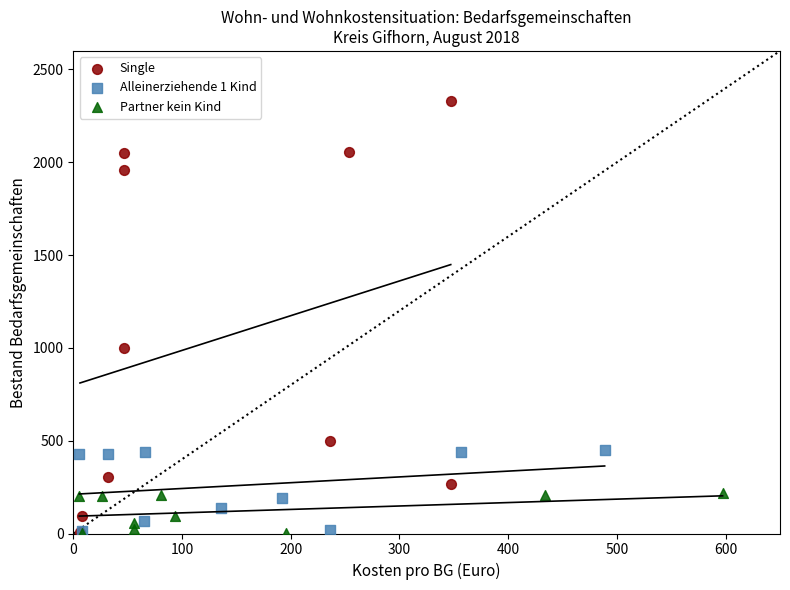

Which series has the widest spread of Y values?

Single